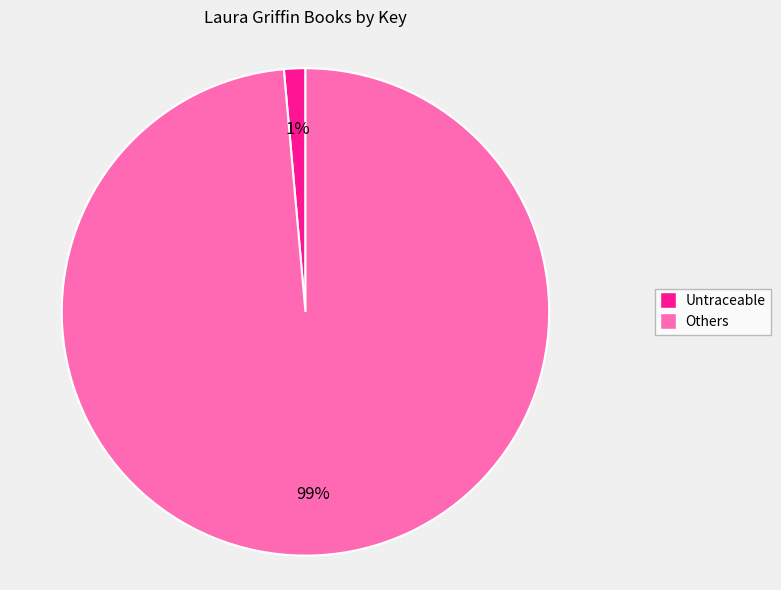

Is there any slice that represents more than half of the pie?

Yes